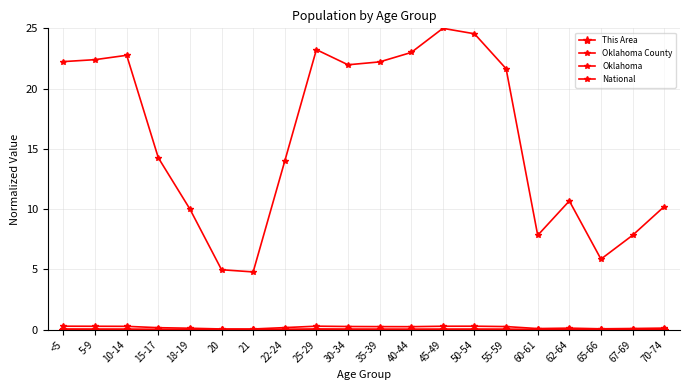

True or false: This Area and Oklahoma County cross at least once.

False